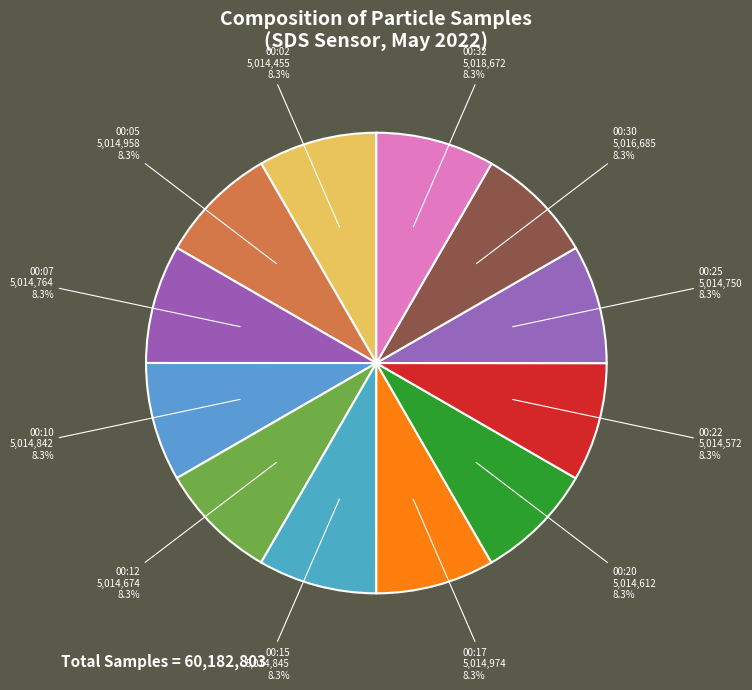

How many slices are in this pie chart?

12